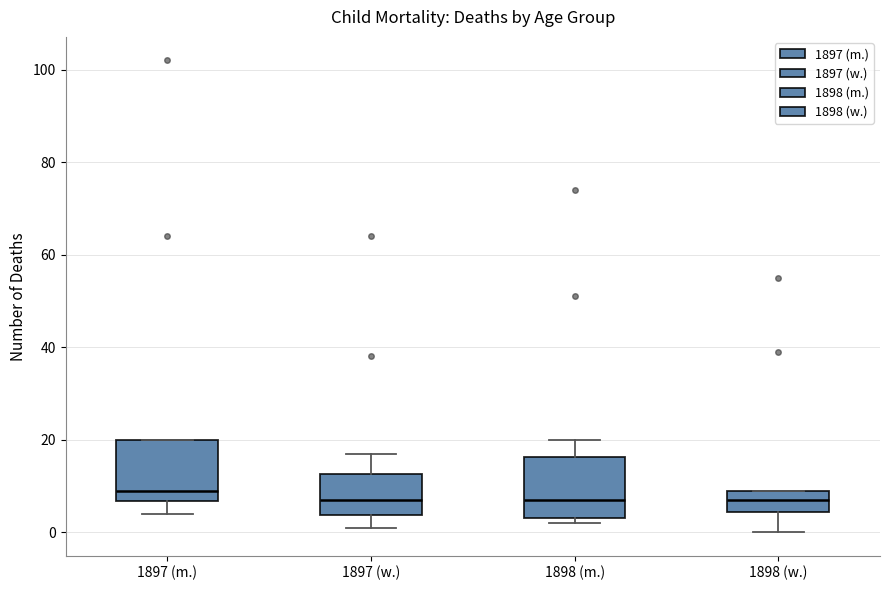

Which box's median line is the highest?

1897 (m.)